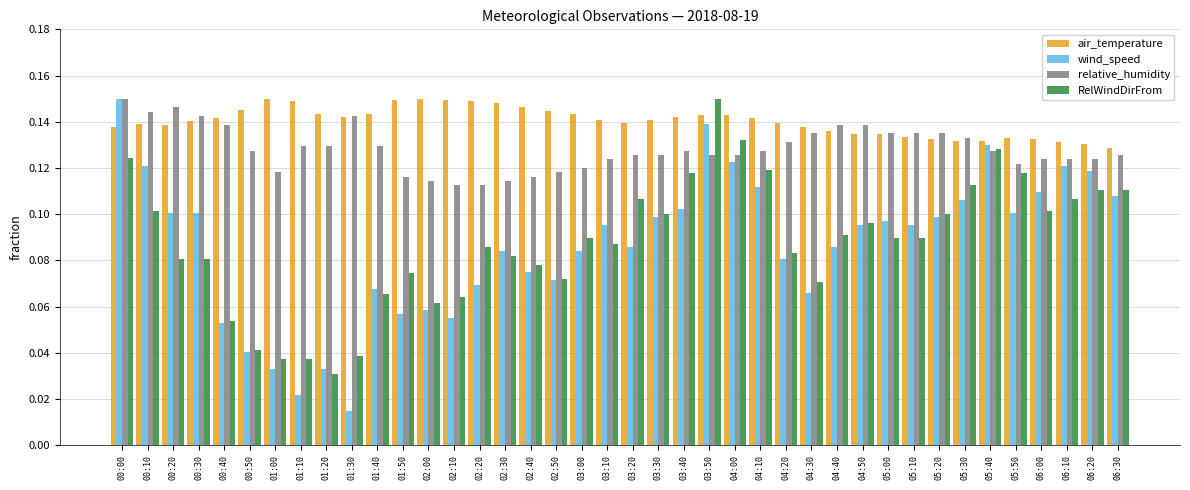

What is the total value across all series at 00:30?

0.5